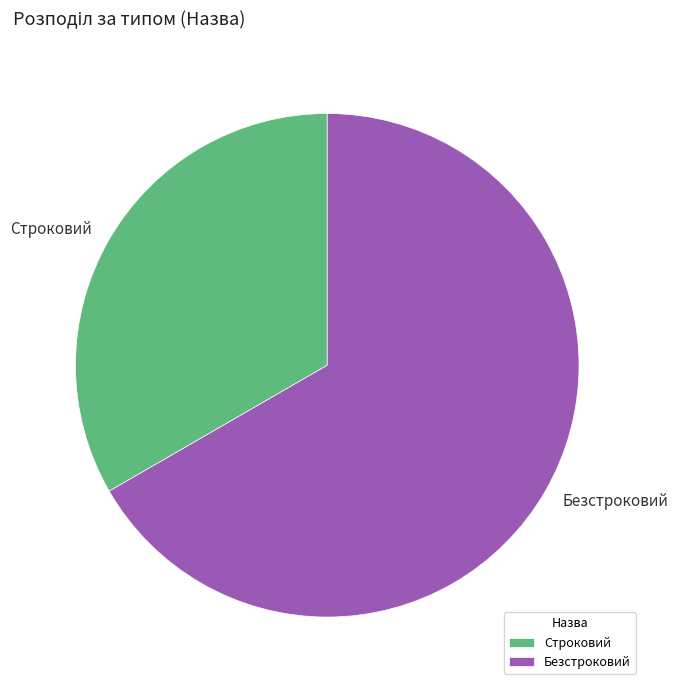

Is the sum of Безстроковий and Строковий greater than half?

Yes